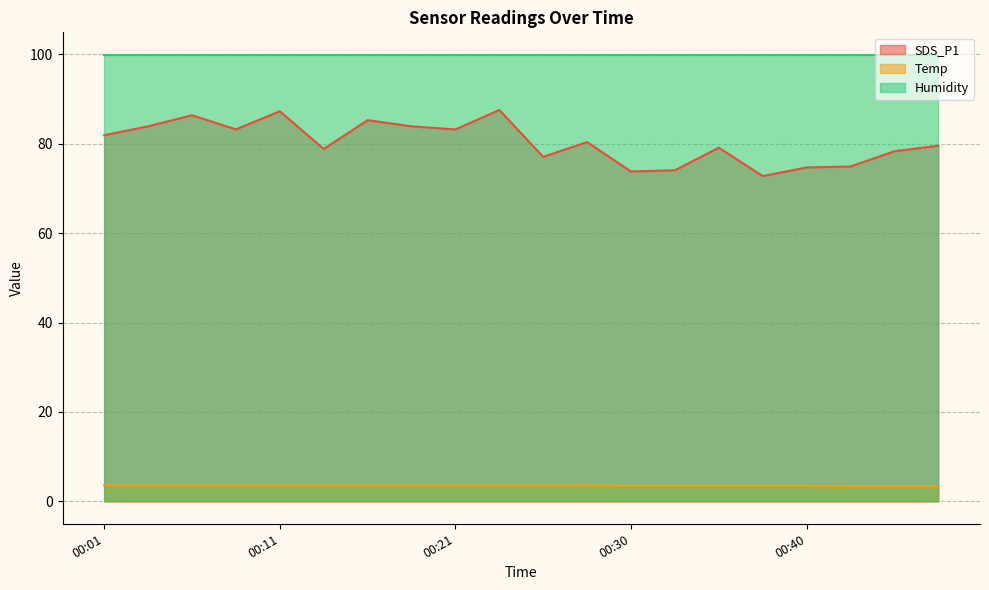

How many data points in SDS_P1 are less than 80?

10